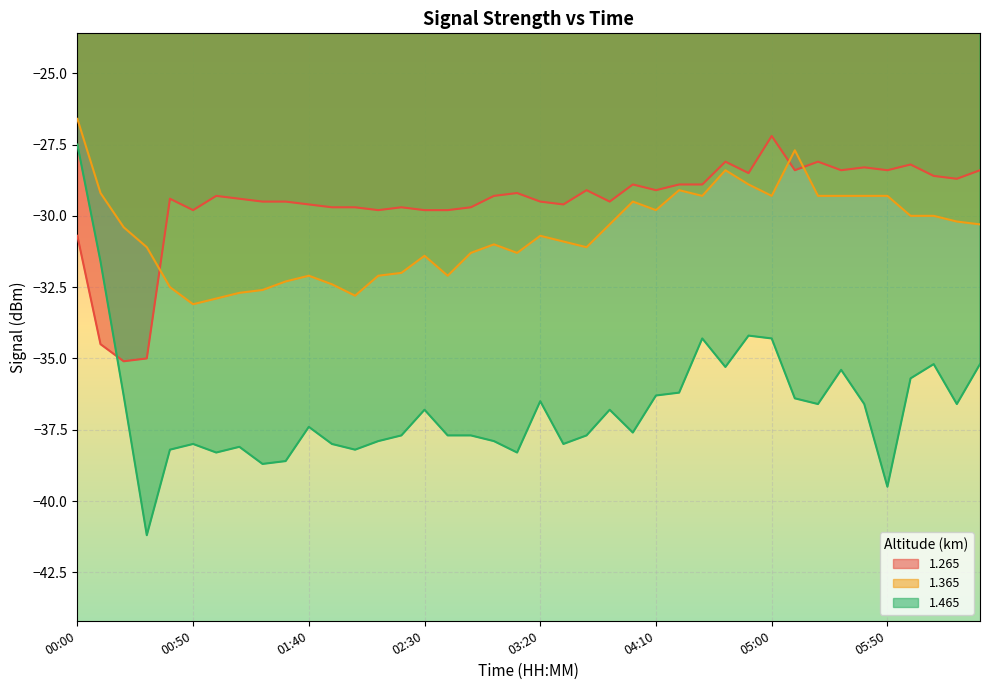

What is the total value across all series at 04:30?

-92.5